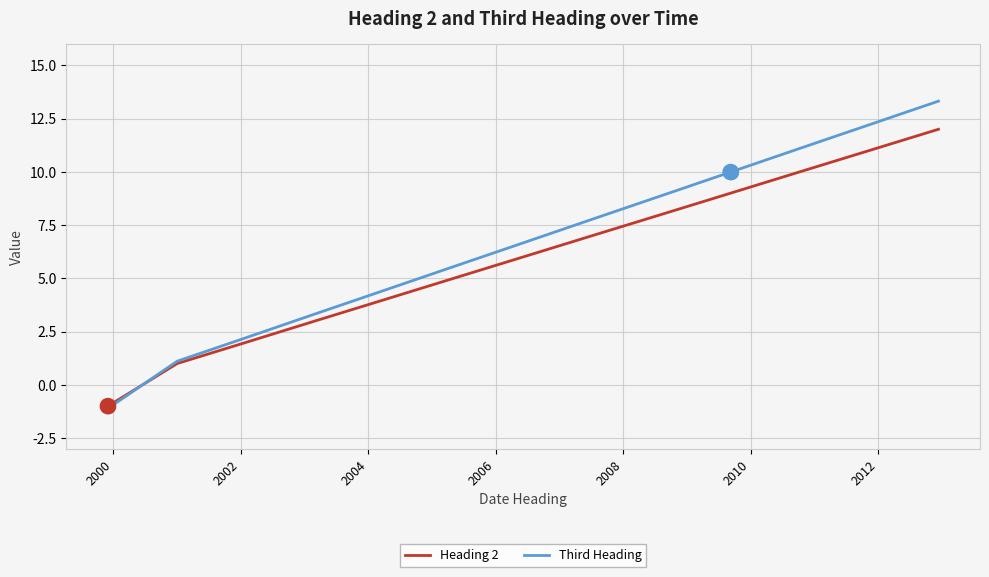

List the series in order of their peak value, highest first.

Third Heading, Heading 2